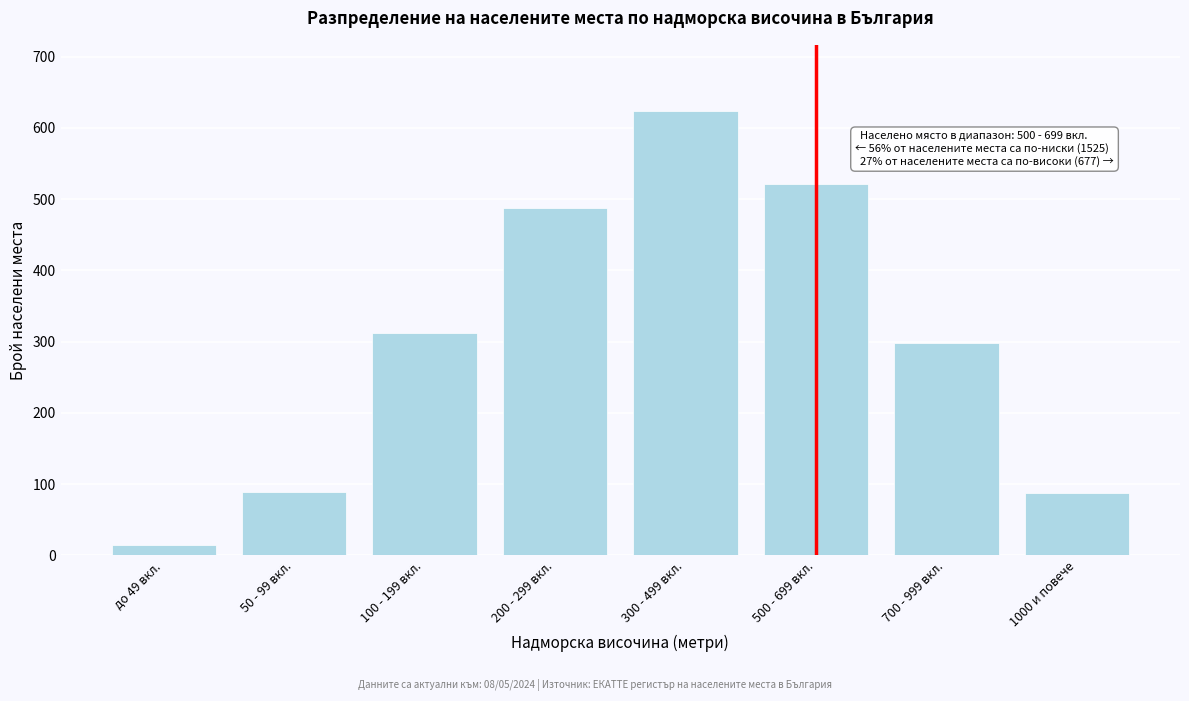

What is the label of the 8th bar from the right?

до 49 вкл.